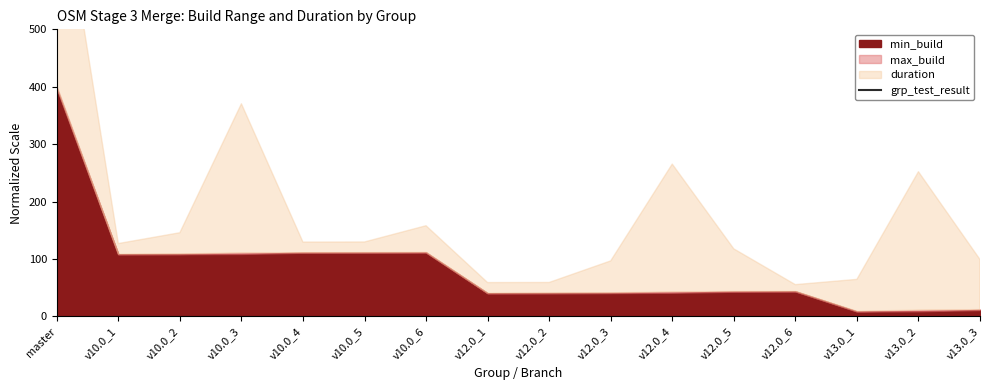

Does the chart display data point markers on the line(s)?

No